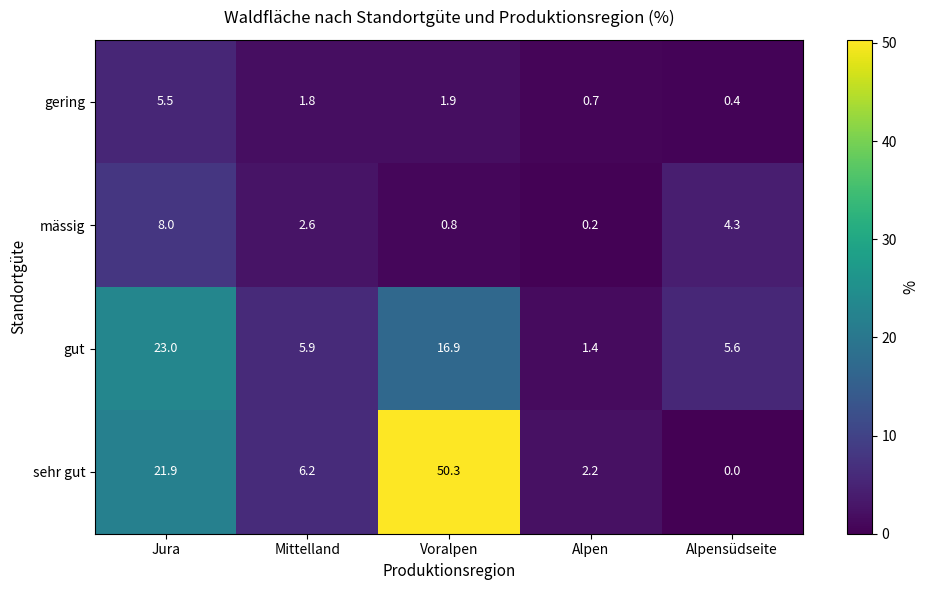

What is the maximum value shown in the chart?

50.3